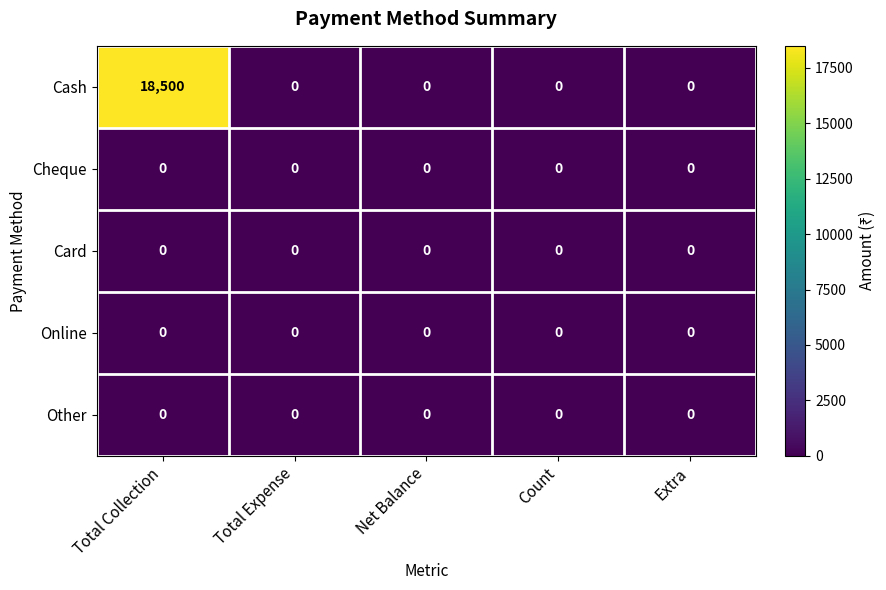

What is the difference between the highest and lowest values at Total Collection?

18500